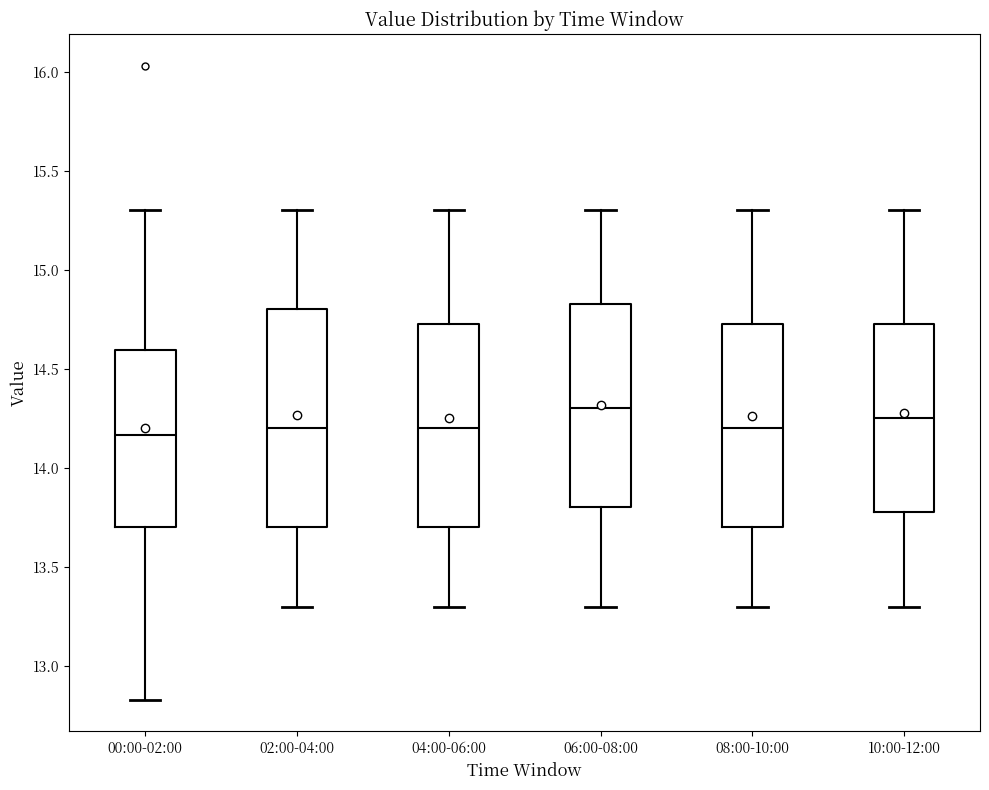

Which box's median line is the highest?

06:00-08:00